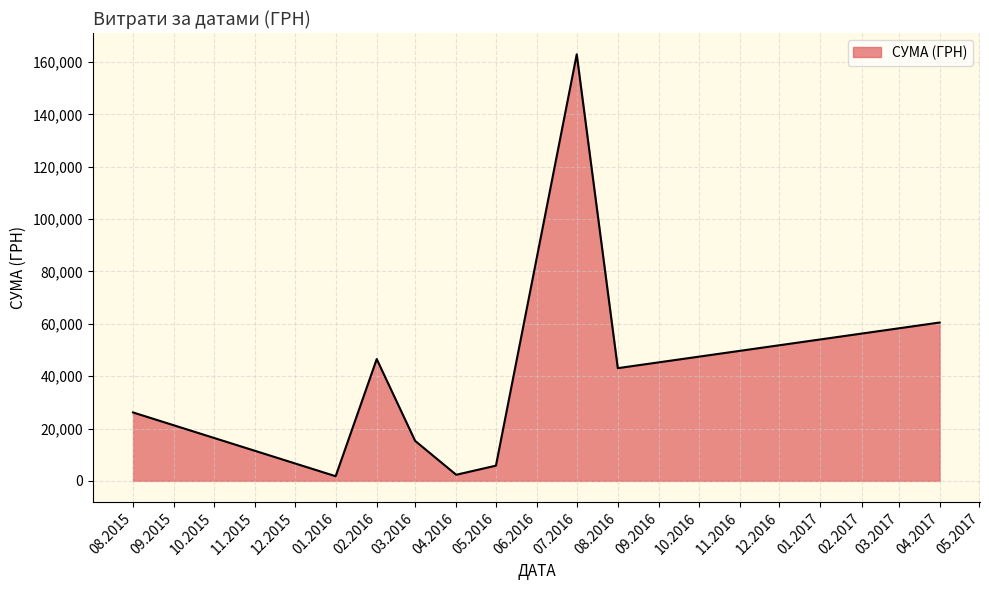

What is the maximum value shown in the chart?

162946.1